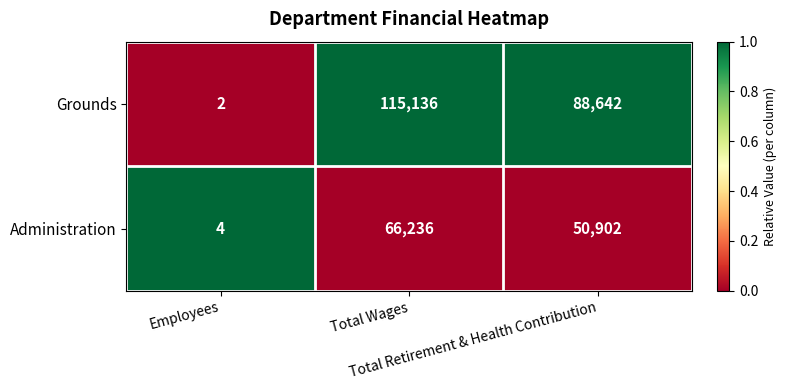

How many Grounds values are between 2 and 115136?

3